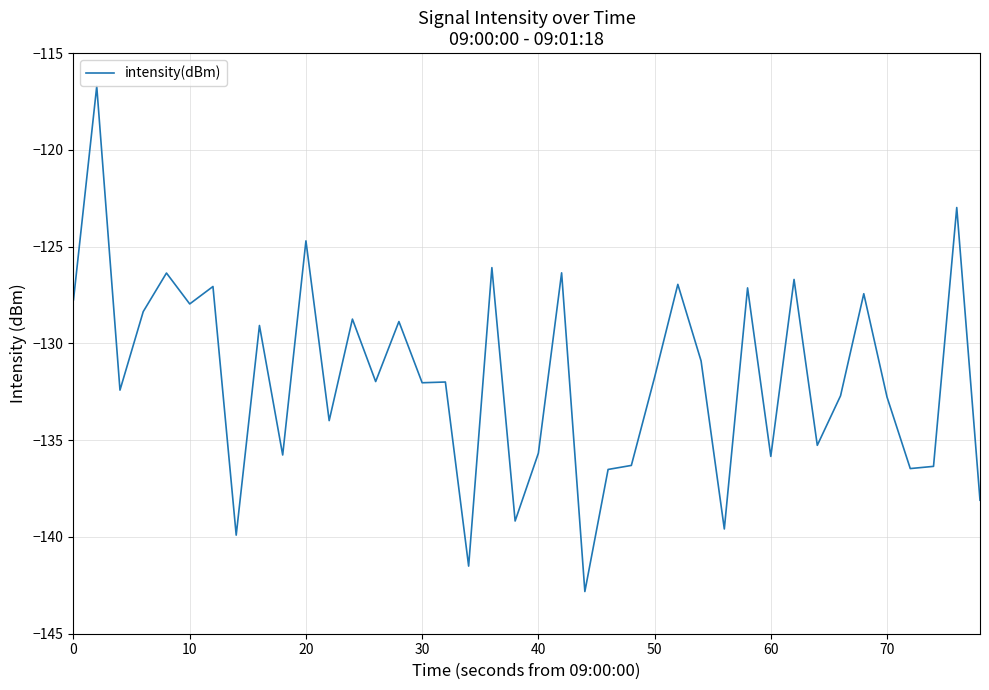

What is the smallest value displayed?

-142.8